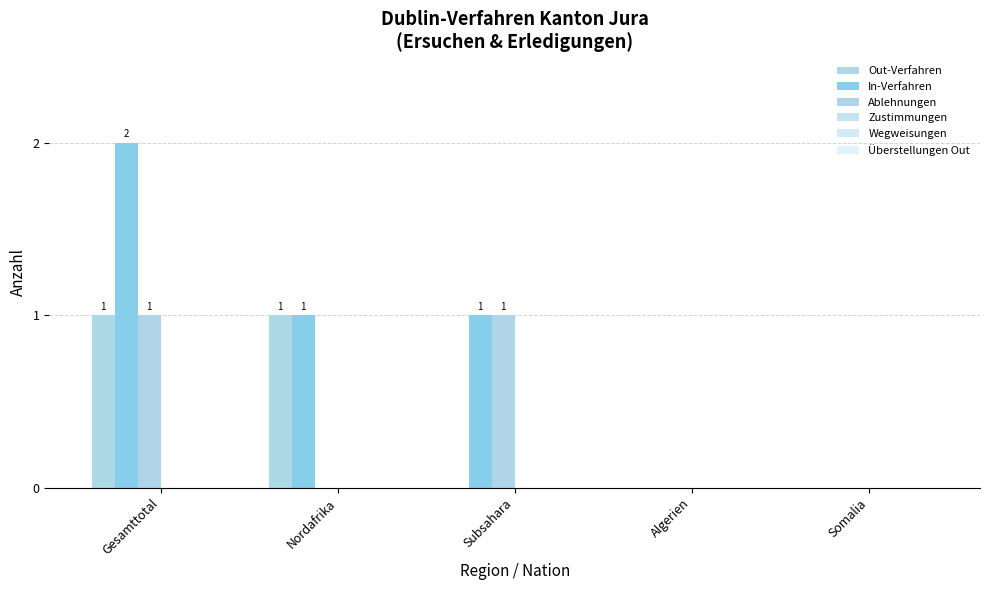

Reading left to right, list all the values displayed in this chart.

Out-Verfahren: Gesamttotal=1	Nordafrika=1	Subsahara=0	Algerien=0	Somalia=0
In-Verfahren: Gesamttotal=2	Nordafrika=1	Subsahara=1	Algerien=0	Somalia=0
Ablehnungen: Gesamttotal=1	Nordafrika=0	Subsahara=1	Algerien=0	Somalia=0
Zustimmungen: Gesamttotal=0	Nordafrika=0	Subsahara=0	Algerien=0	Somalia=0
Wegweisungen: Gesamttotal=0	Nordafrika=0	Subsahara=0	Algerien=0	Somalia=0
Überstellungen Out: Gesamttotal=0	Nordafrika=0	Subsahara=0	Algerien=0	Somalia=0